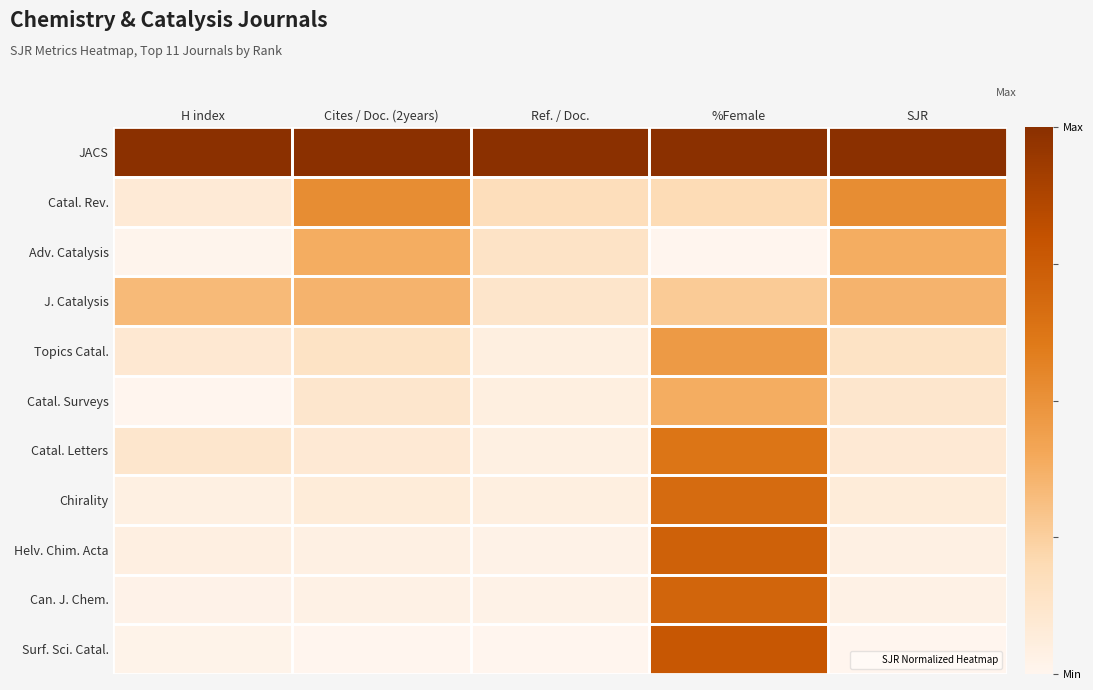

Between %Female and SJR, which is larger?

%Female